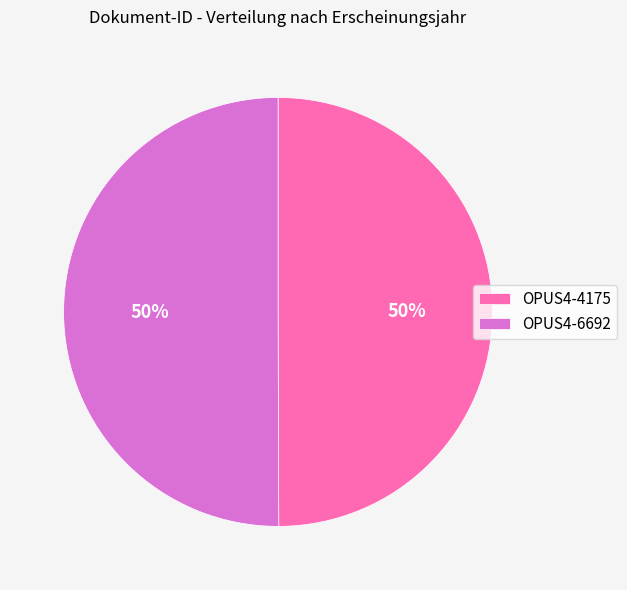

Is it true that OPUS4-6692 is 50% of the pie?

True